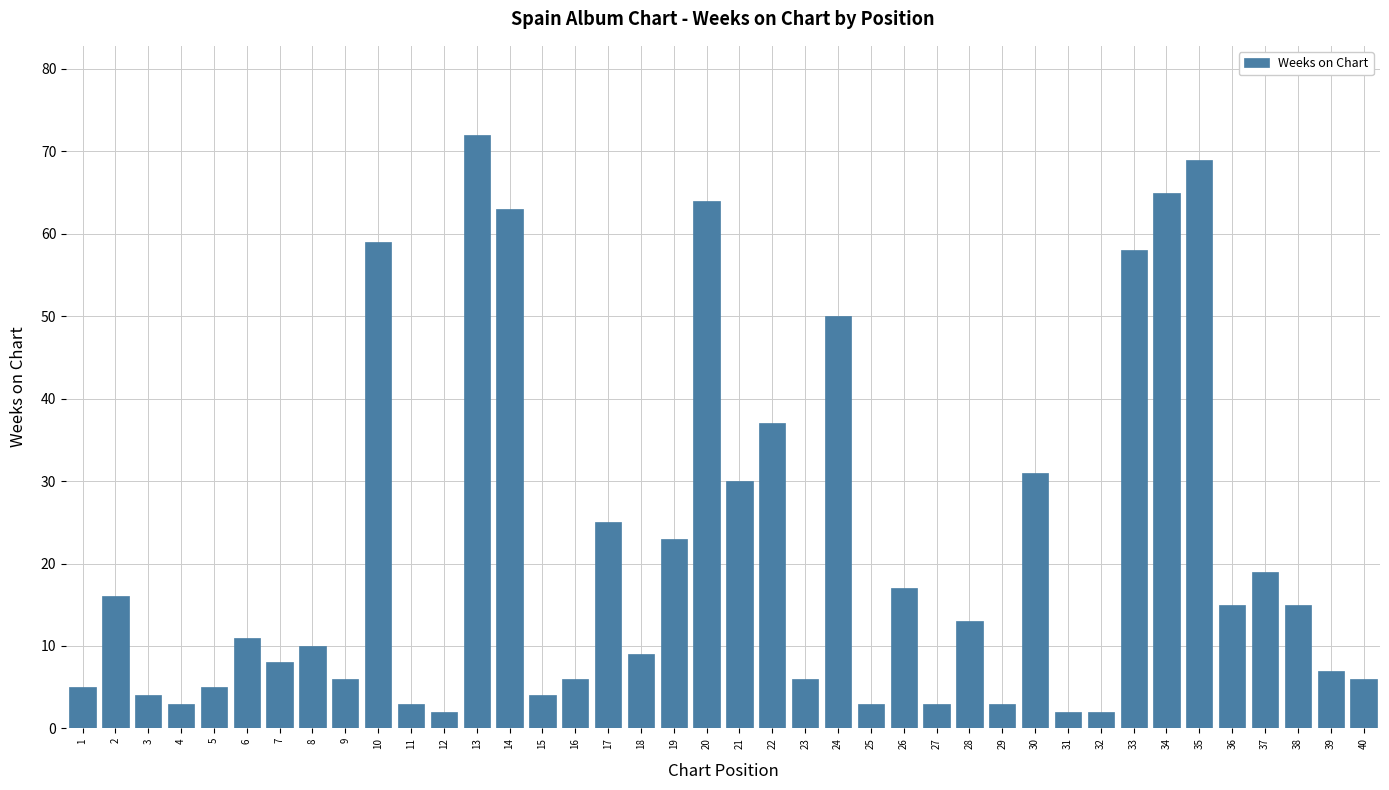

Reading right to left, list all the values displayed in this chart.

6	7	15	19	15	69	65	58	2	2	31	3	13	3	17	3	50	6	37	30	64	23	9	25	6	4	63	72	2	3	59	6	10	8	11	5	3	4	16	5